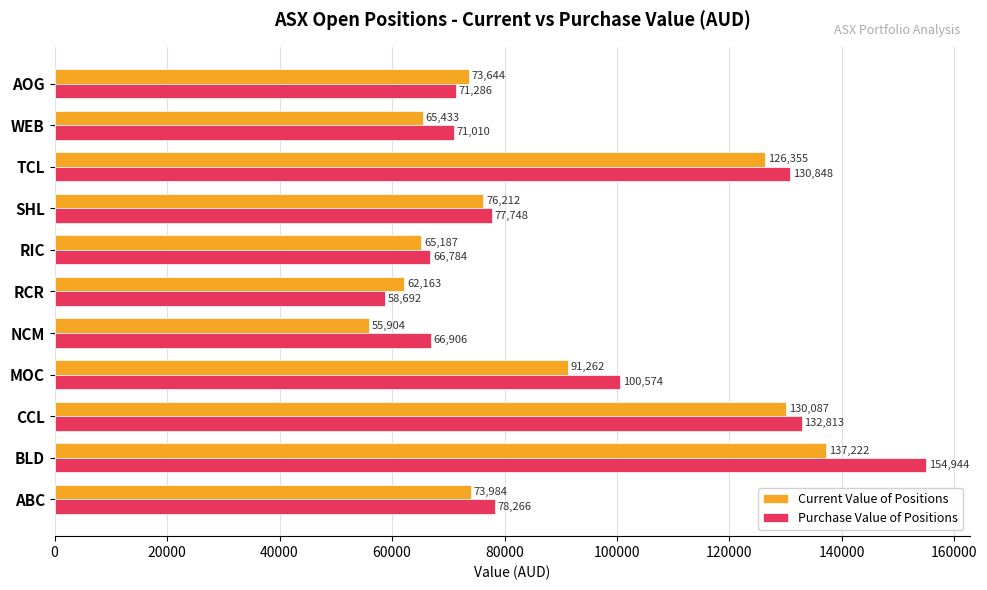

What are all the series names shown in the legend?

Current Value of Positions, Purchase Value of Positions